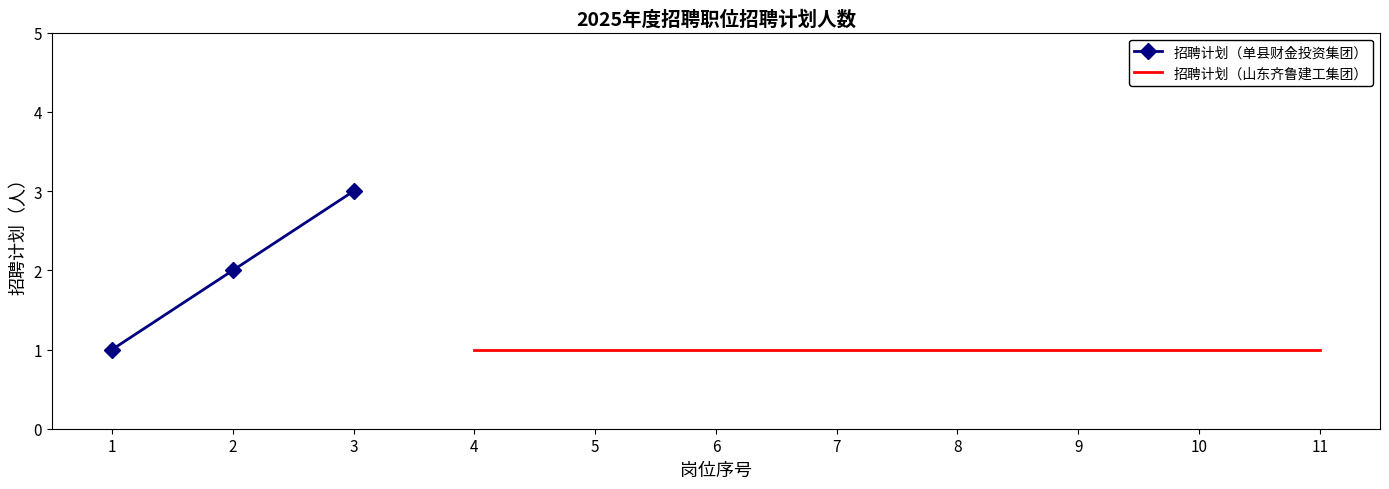

At which label does 招聘计划（单县财金投资集团） reach its peak?

3